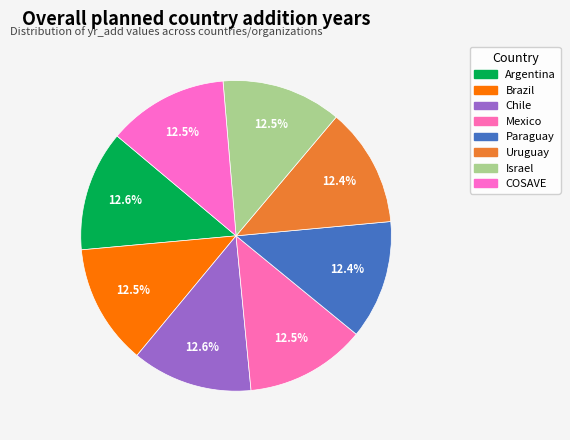

Rank the categories by value from highest to lowest.

Argentina, Chile, Brazil, Mexico, COSAVE, Israel, Paraguay, Uruguay